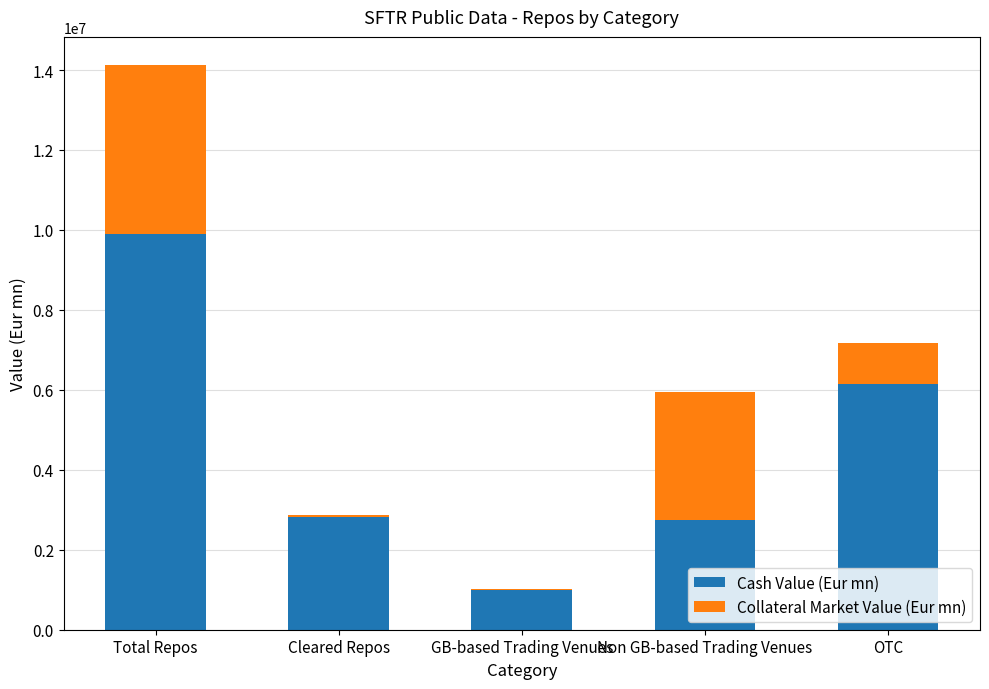

Does the chart contain stacked bars?

Yes